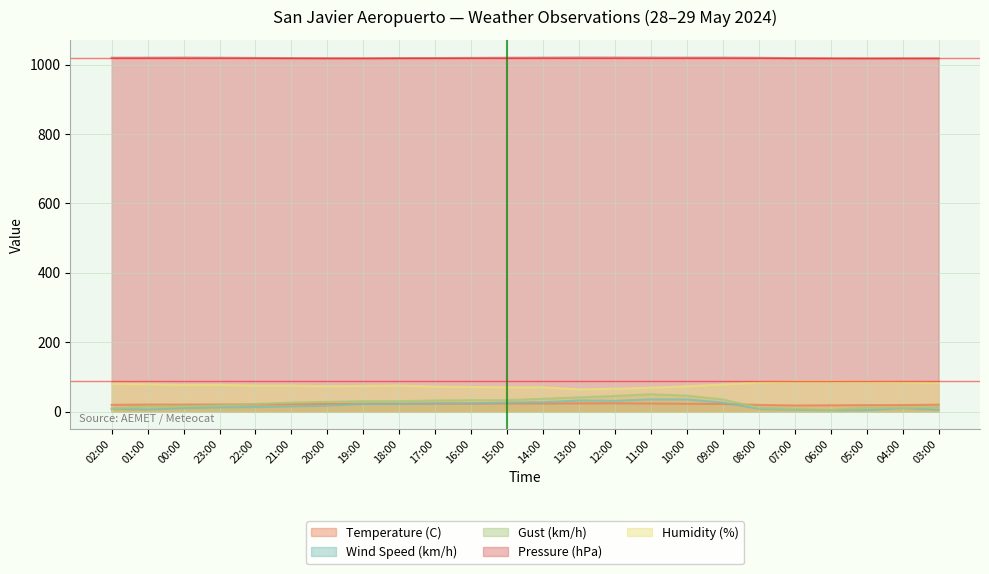

At which label does Gust (km/h) reach its minimum?

06:00